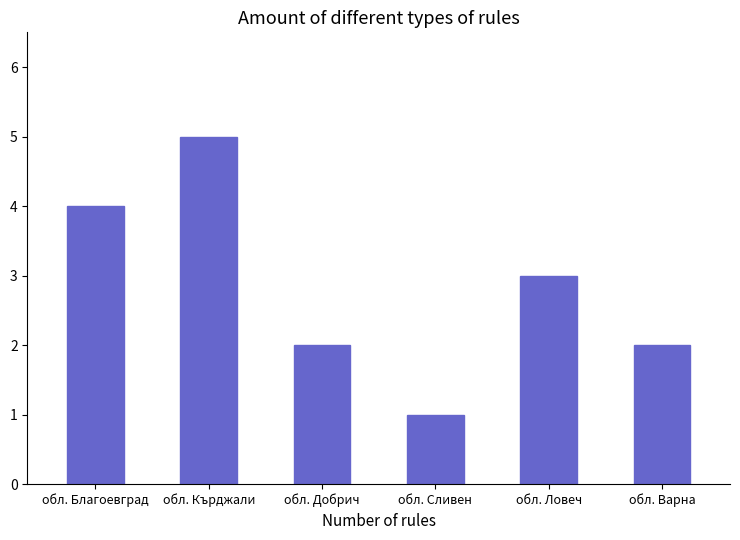

What is the approximate value at обл. Сливен?

1